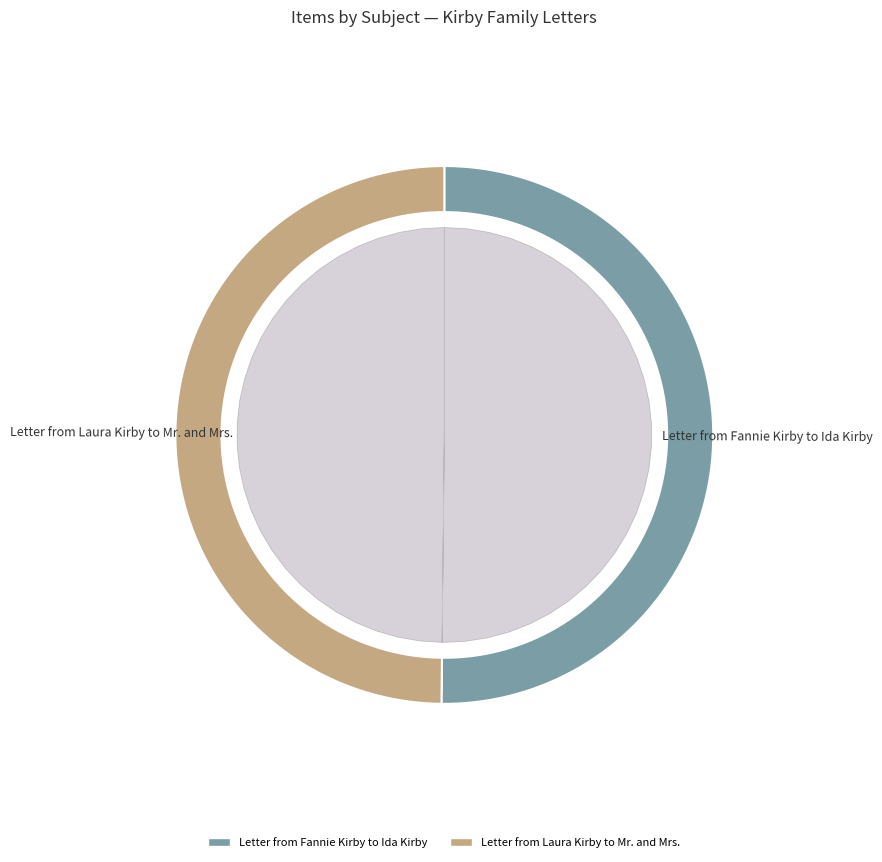

Combined, do Letter from Laura Kirby to Mr. and Mrs. and Letter from Fannie Kirby to Ida Kirby account for over 50%?

Yes